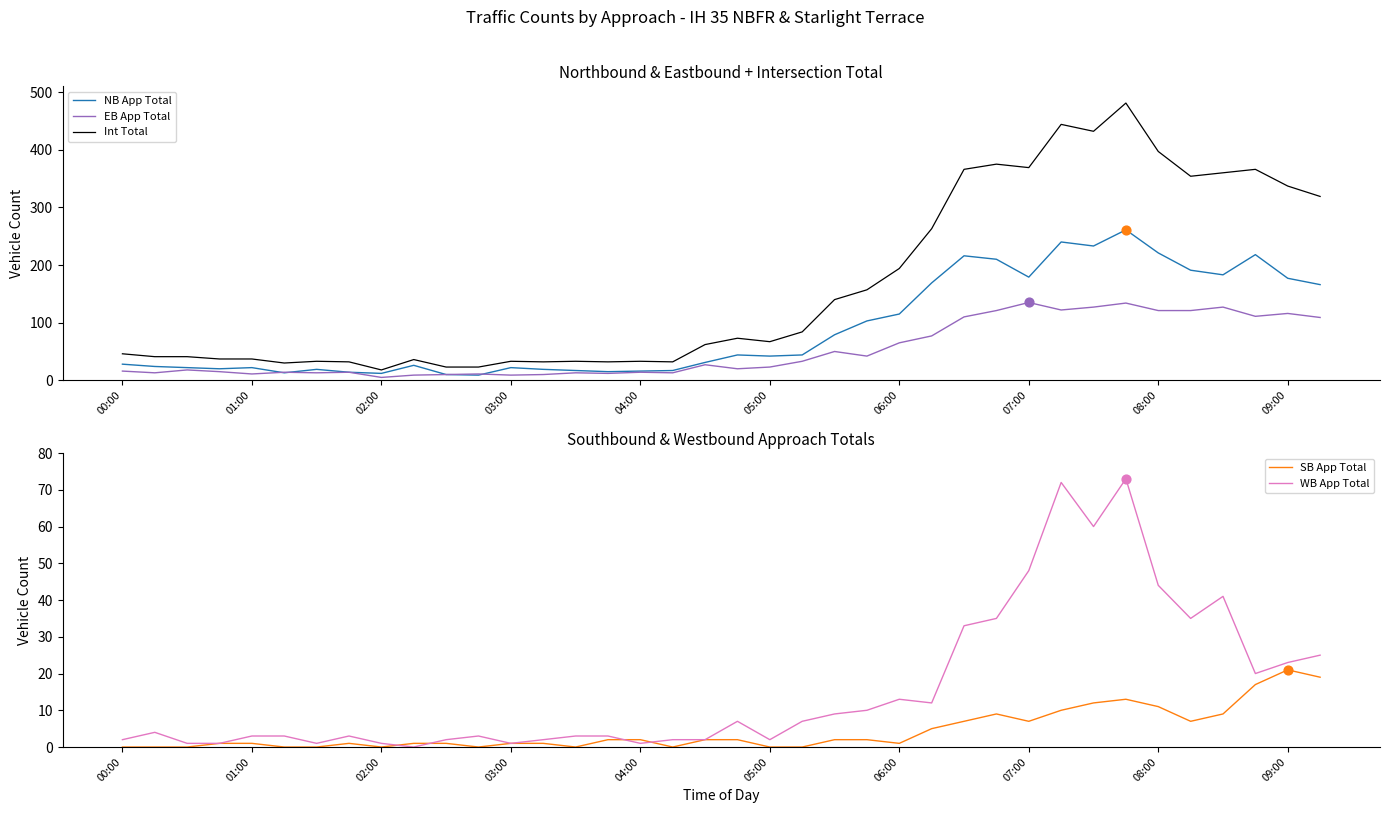

Which series has the largest total across all categories?

Int Total